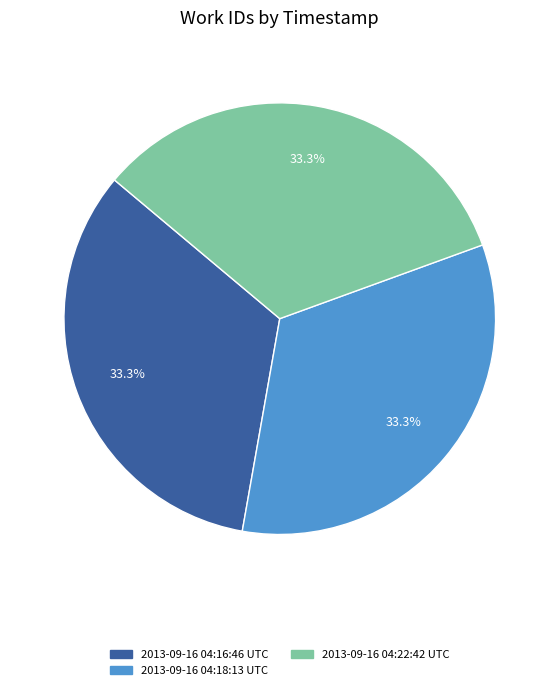

How many segments does this pie chart have?

3